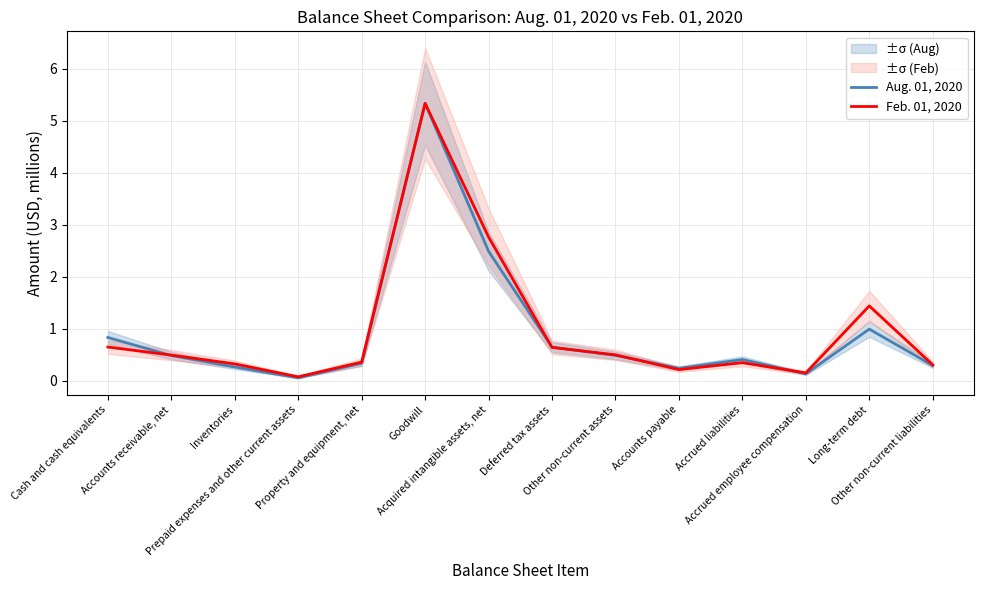

What is the sum of all Feb. 01, 2020 values?

13.6